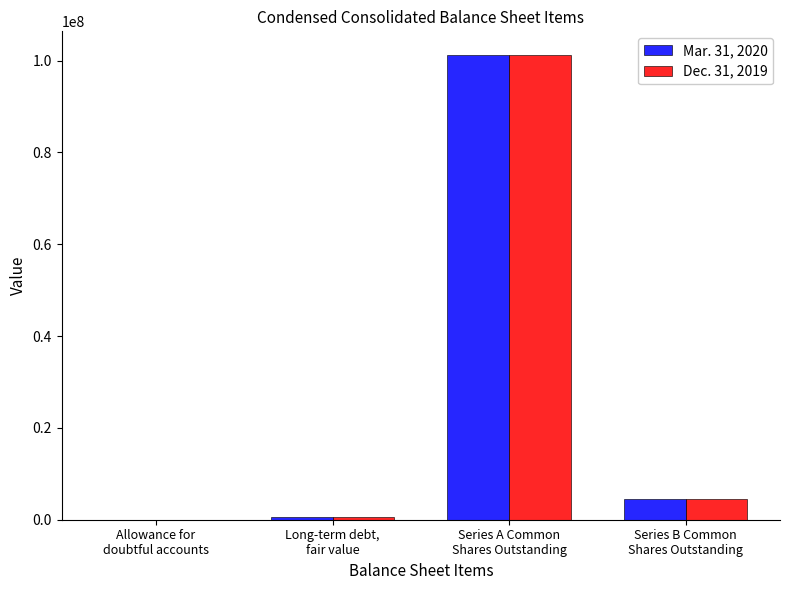

What is the difference between the Dec. 31, 2019 values at Series B Common
Shares Outstanding and Series A Common
Shares Outstanding?

96869123